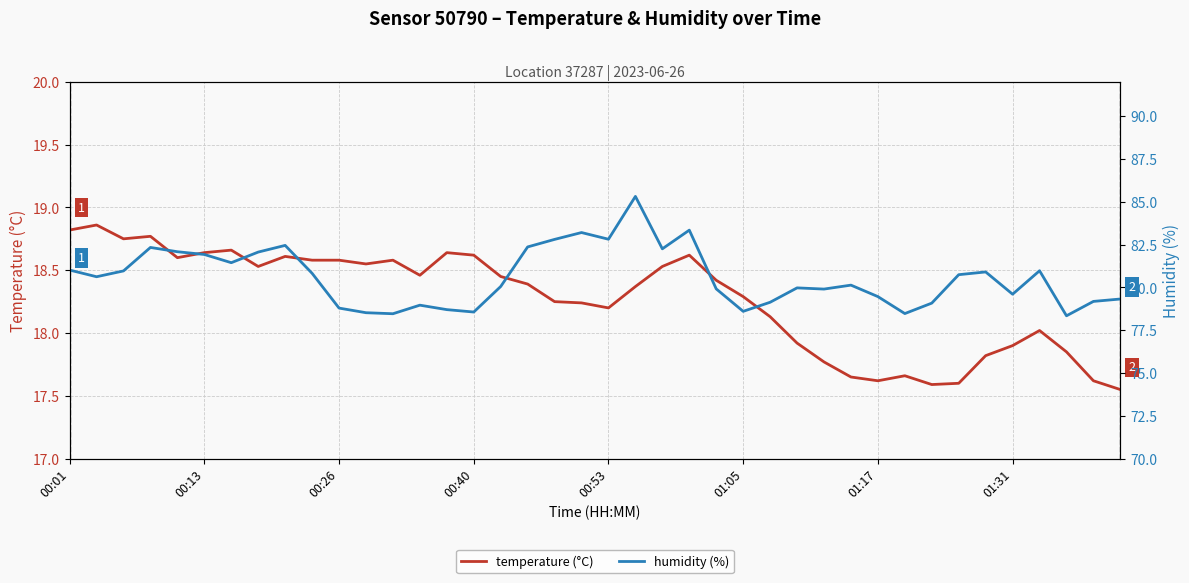

What is the highest value of the humidity (%) series?

85.3